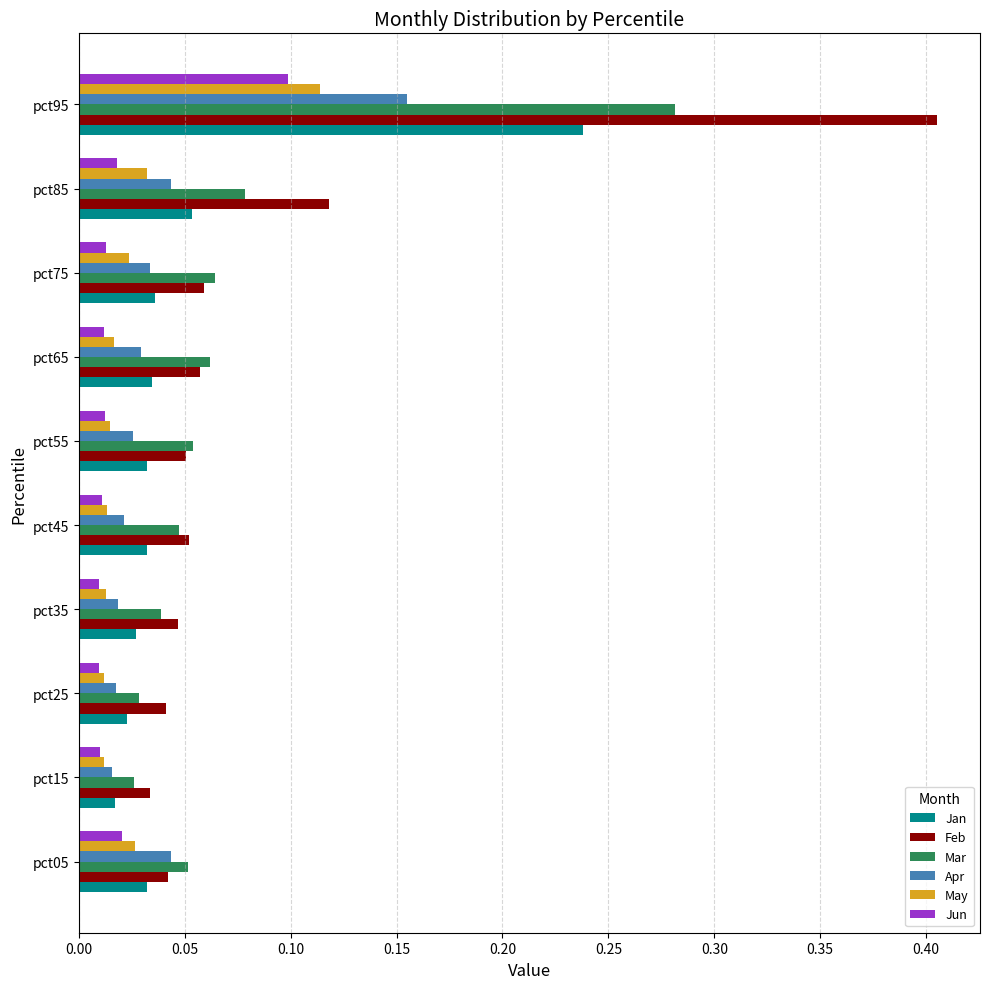

Count the May values in the range 0 to 1.

10